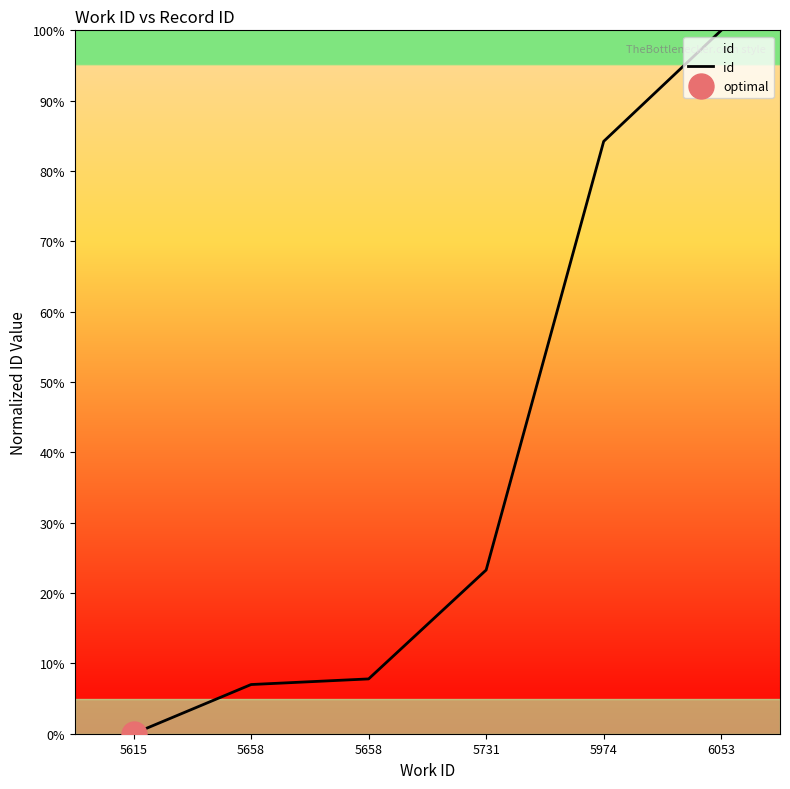

At which label does the data first exceed 23?

5731